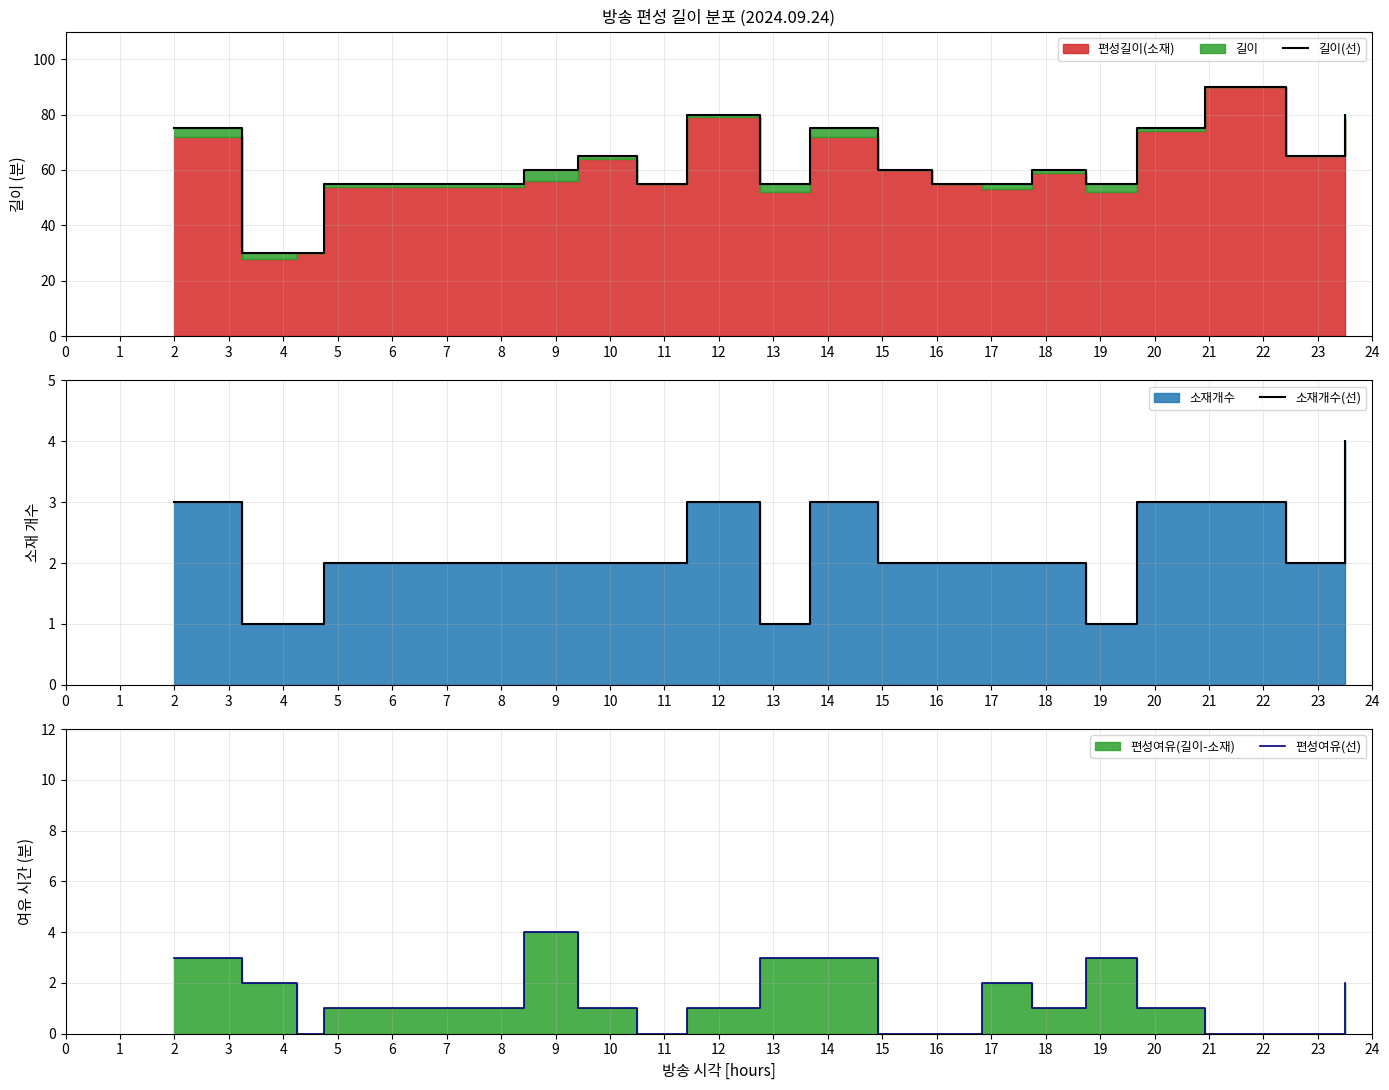

In 소재개수(선), how many points are lower than both neighbors (excluding endpoints)?

3